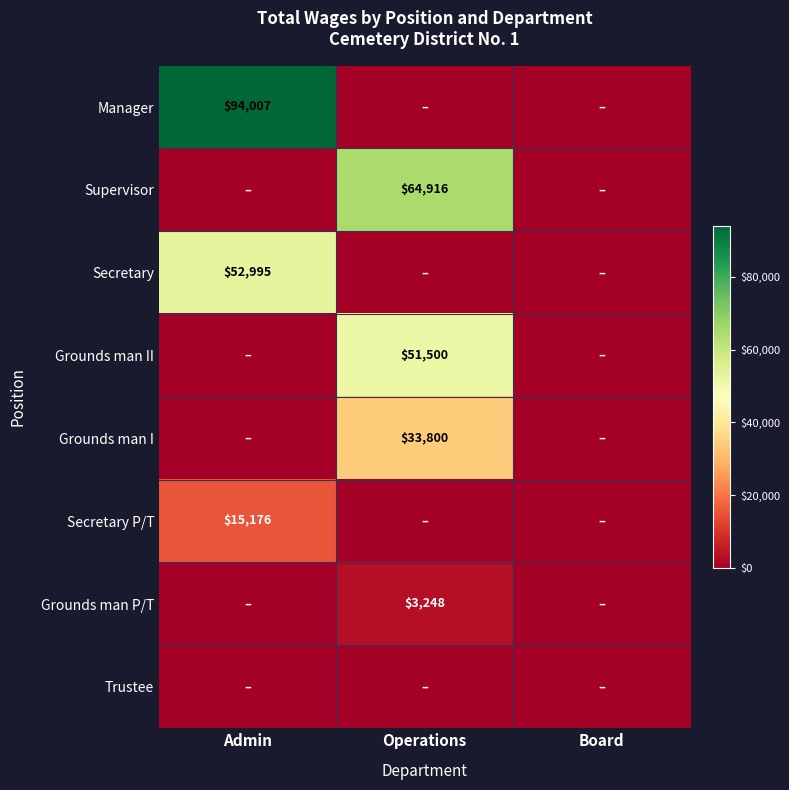

What is the difference between the highest and lowest values at Admin?

94007